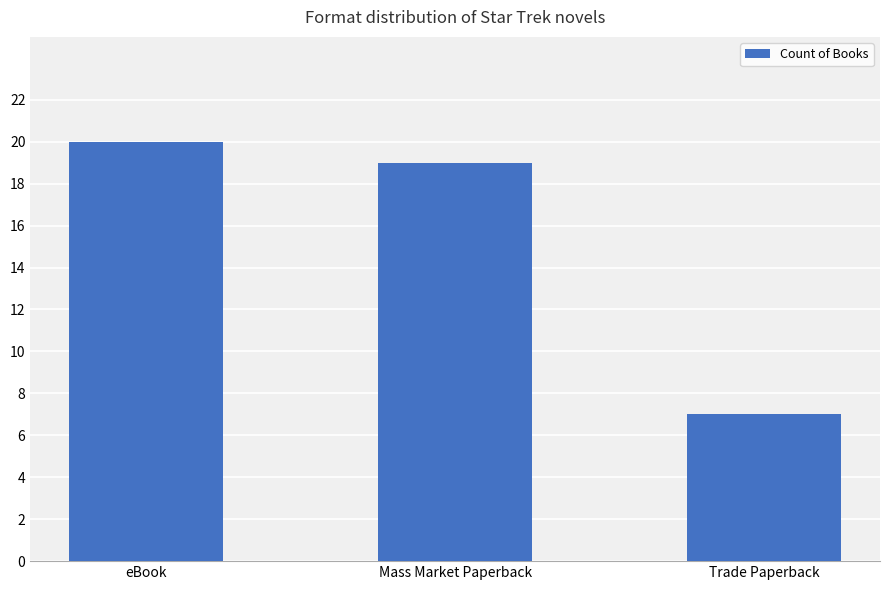

Count the number of categories in the chart.

3